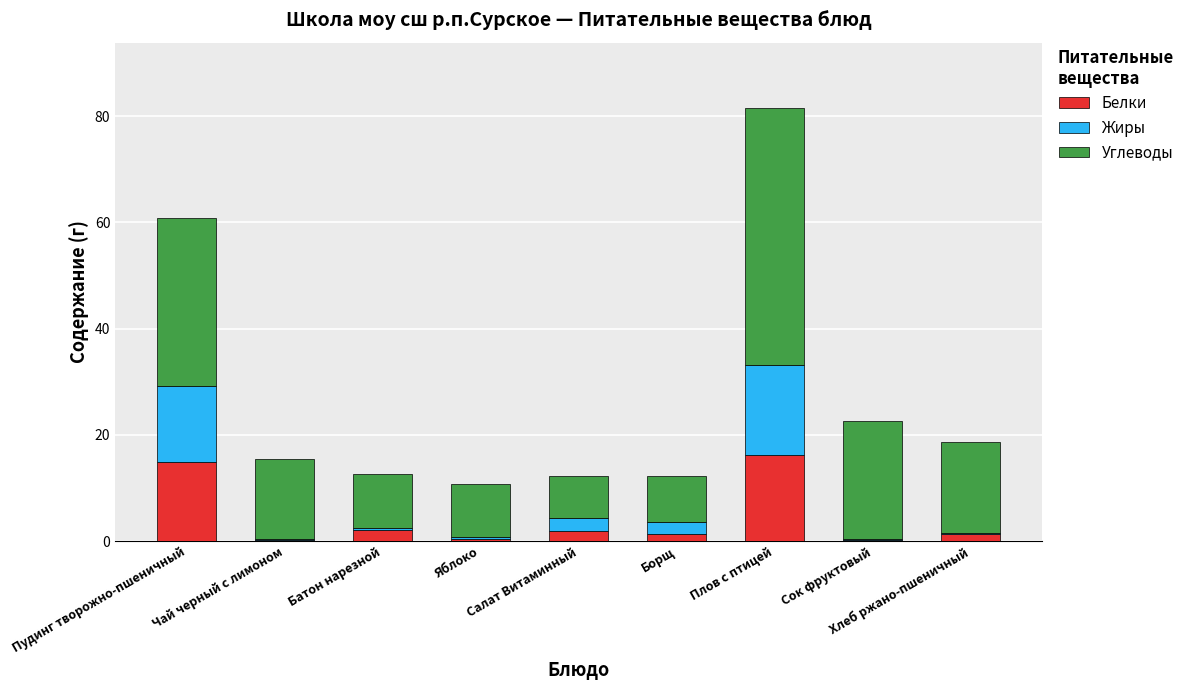

What is the sum of all Белки values?

38.5